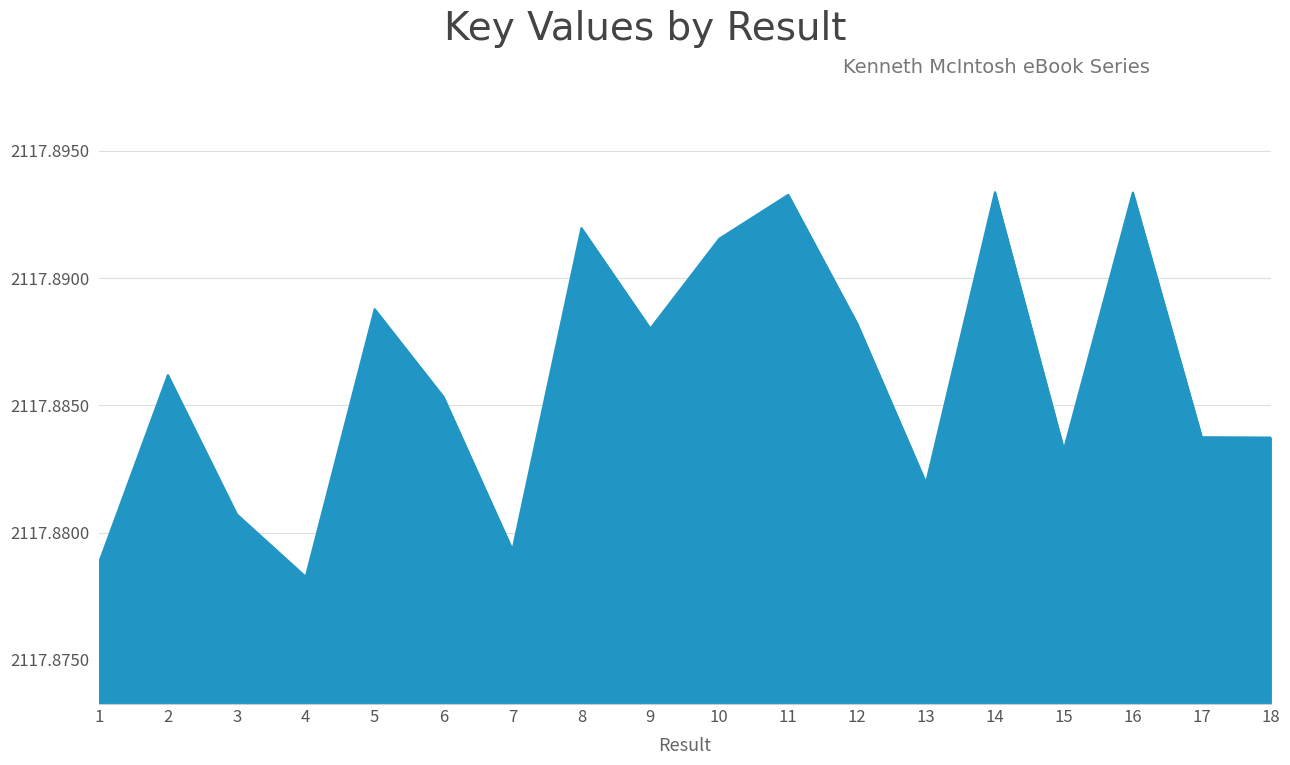

Between 14 and 3, which is larger?

14